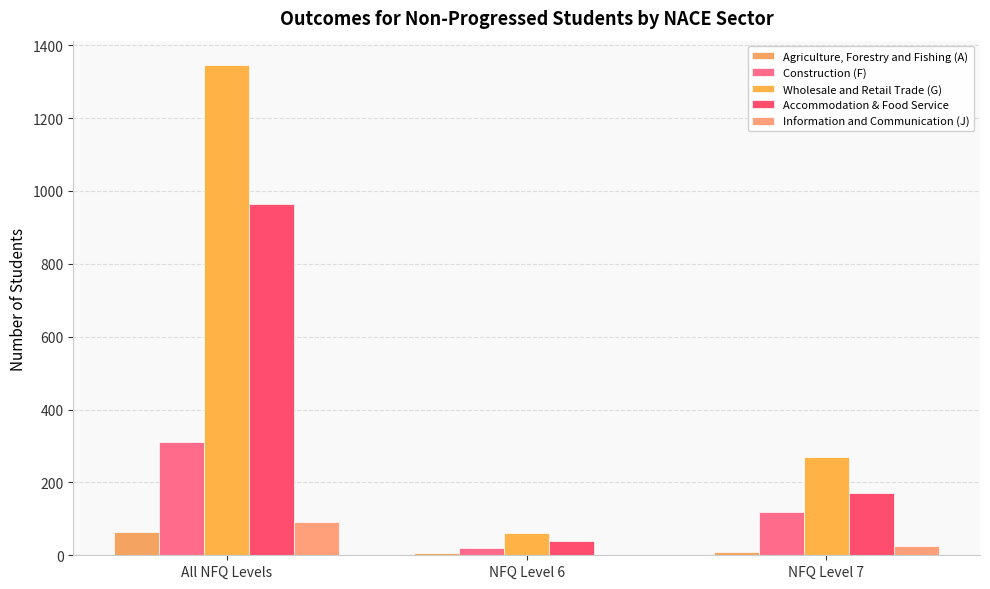

Is it true that Accommodation & Food Service equals 965 at All NFQ Levels?

True